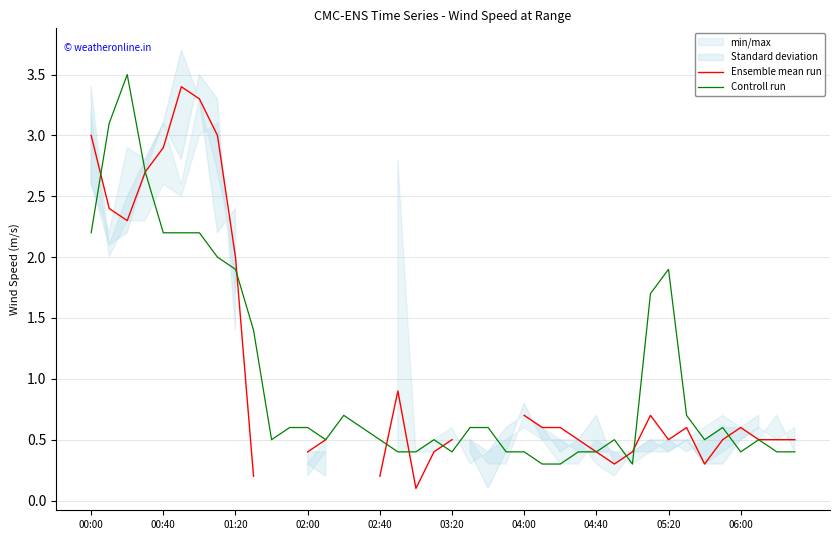

What is the minimum value shown in the chart?

0.1